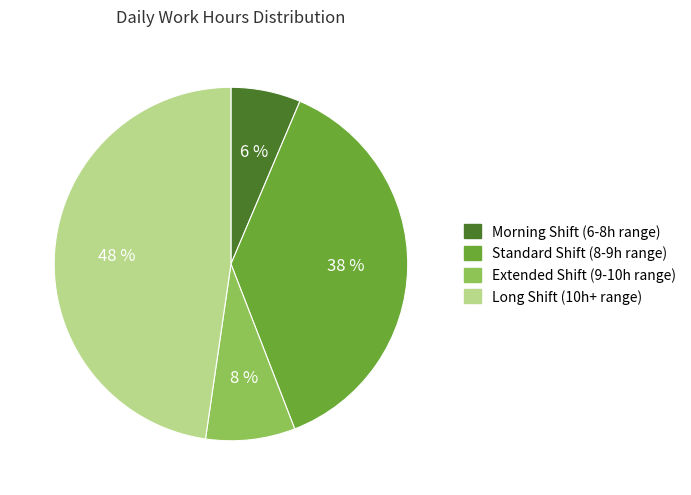

The Extended Shift (9-10h range) slice represents 20% of the pie. True or false?

False